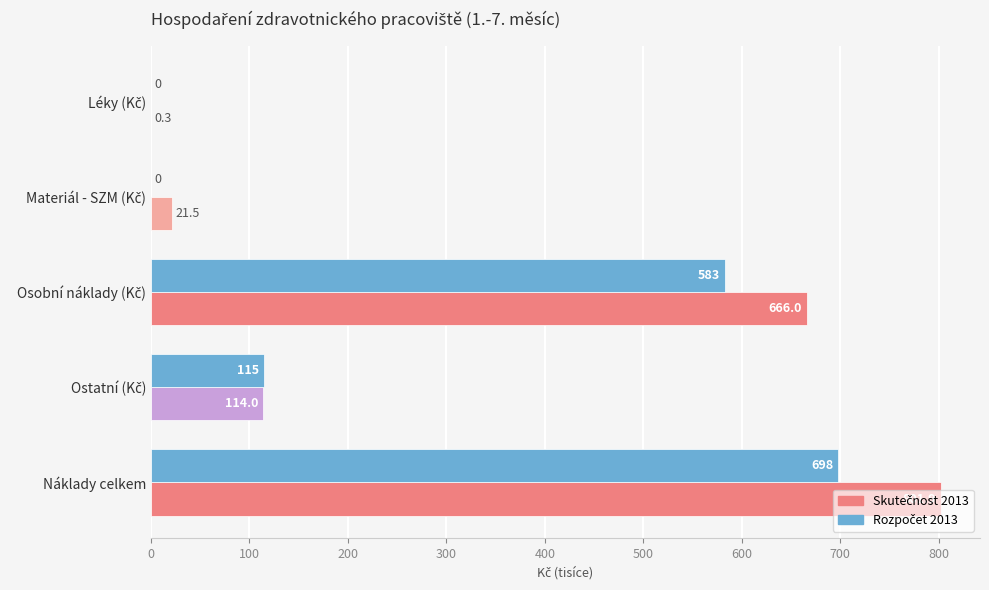

Which label corresponds to the largest value in the chart?

Náklady celkem